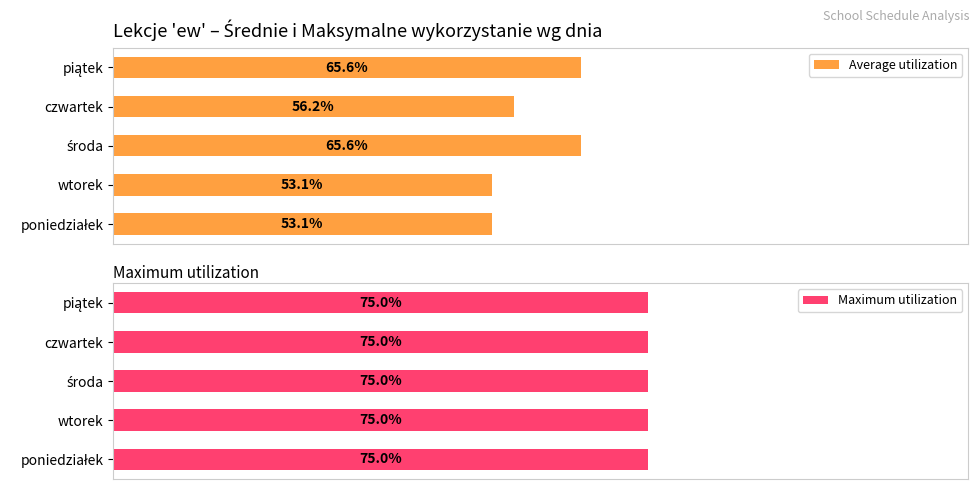

Where is Average utilization nearest to the value 59?

czwartek